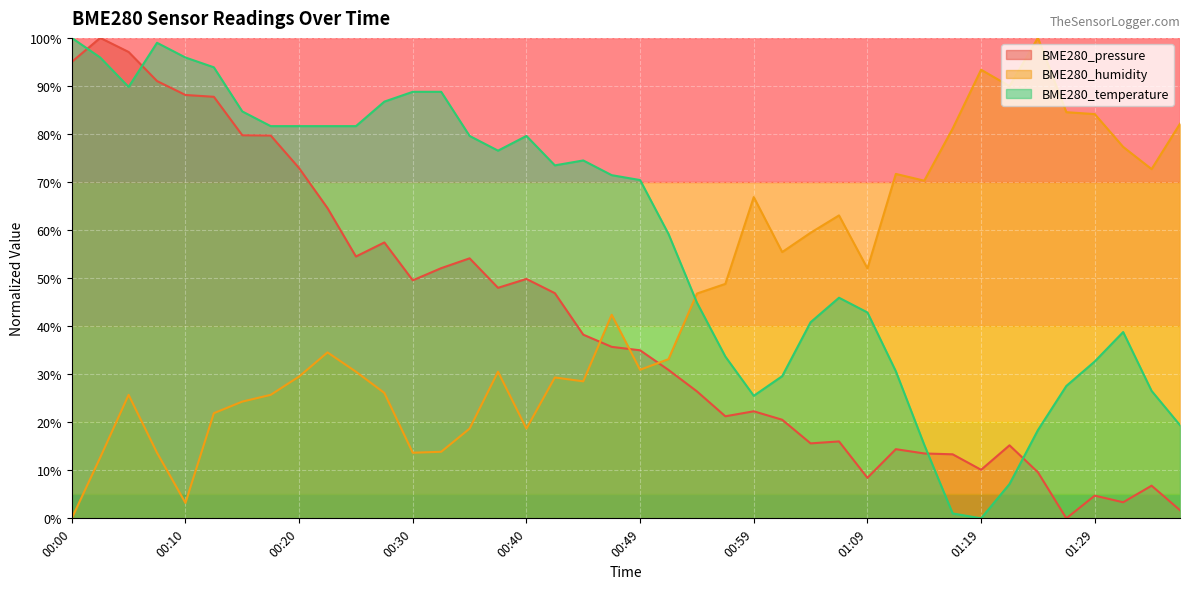

At which label is BME280_temperature closest to 50?

01:07